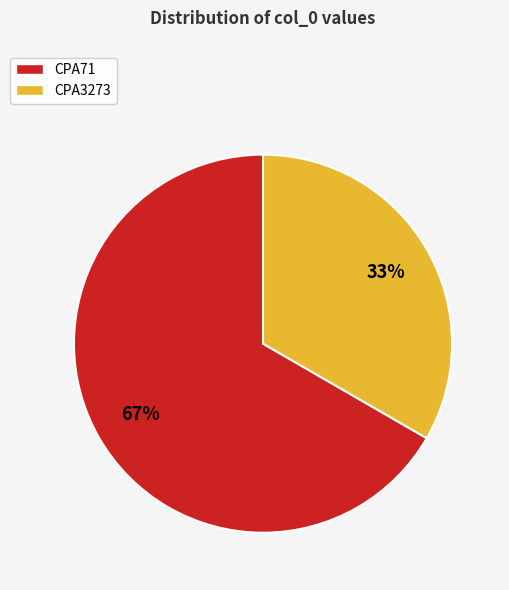

The CPA3273 slice represents 33% of the pie. True or false?

True